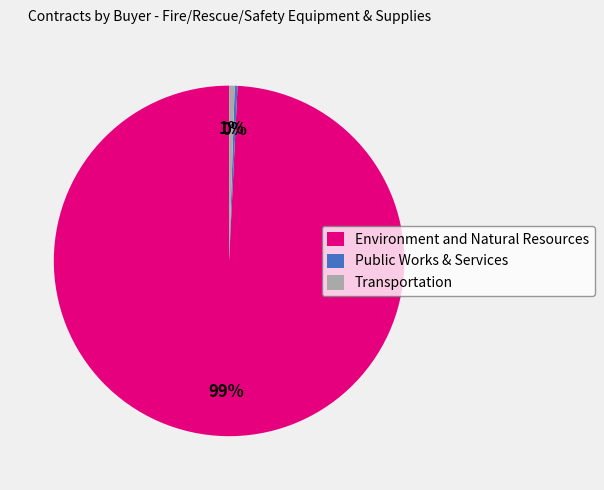

Is it true that Transportation is 11% of the pie?

False